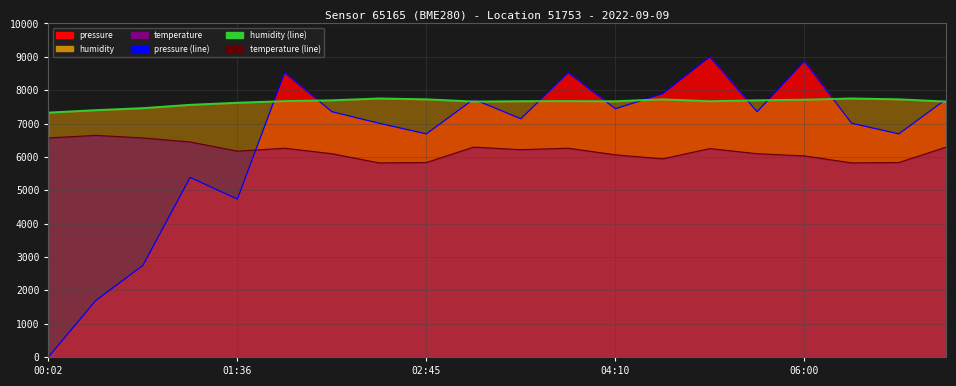

Reading right to left, transcribe all the data shown in this chart.

pressure (line): 7728.2	6689.0	7007.4	8868.5	7353.5	9000.0	7892.8	7442.9	8525.1	7141.5	7728.2	6689.0	7007.4	7353.5	8525.1	4732.1	5383.2	2744.8	1688.6	0.0
humidity (line): 7657.9	7725.4	7750.1	7714.0	7695.0	7667.4	7724.4	7666.5	7671.2	7668.4	7657.9	7725.4	7750.1	7695.0	7671.2	7621.9	7560.1	7460.4	7399.6	7326.4
temperature (line): 6292.0	5830.0	5819.0	6028.0	6094.0	6248.0	5940.0	6061.0	6259.0	6215.0	6292.0	5830.0	5819.0	6094.0	6259.0	6171.0	6446.0	6567.0	6644.0	6567.0